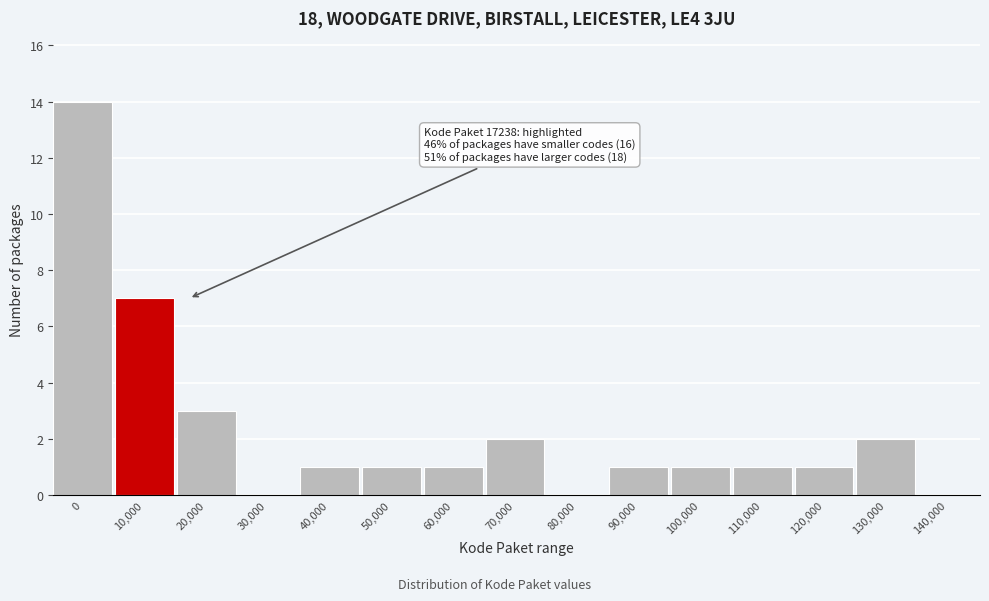

Reading left to right, transcribe all the data shown in this chart.

0=14	10,000=7	20,000=3	30,000=0	40,000=1	50,000=1	60,000=1	70,000=2	80,000=0	90,000=1	100,000=1	110,000=1	120,000=1	130,000=2	140,000=0